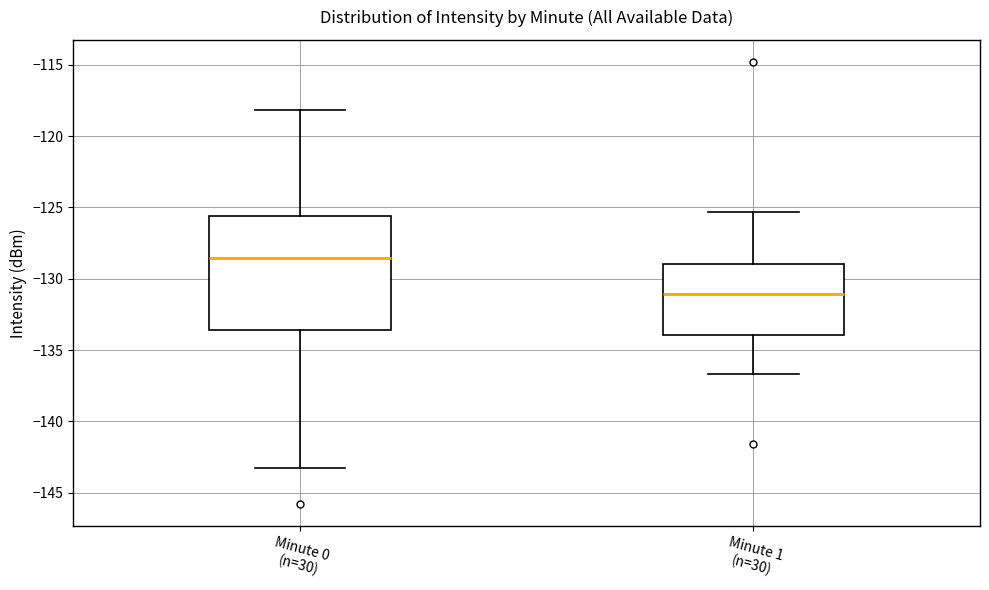

Reading left to right, read every box against the y-axis: the position of its median line, the range the box covers, and the ends of its whiskers. The values are not printed on the chart, so give them approximately, as read against the axis.

Minute 0 (n=30): median -128.5, box -133.5 to -125.5, whiskers -143.5 to -118.0
Minute 1 (n=30): median -131.0, box -134.0 to -129.0, whiskers -136.5 to -125.5